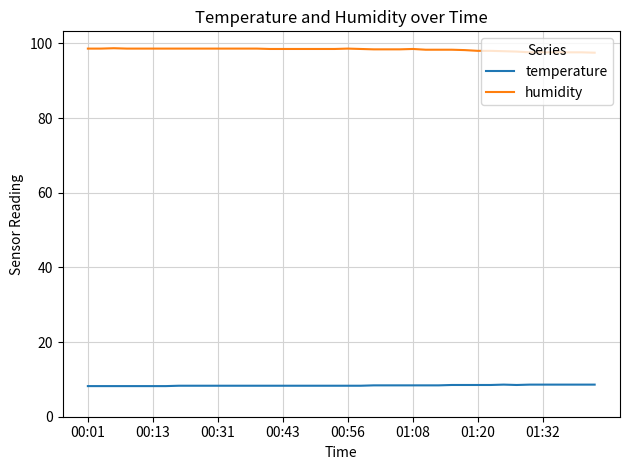

True or false: humidity and temperature intersect in this chart.

False